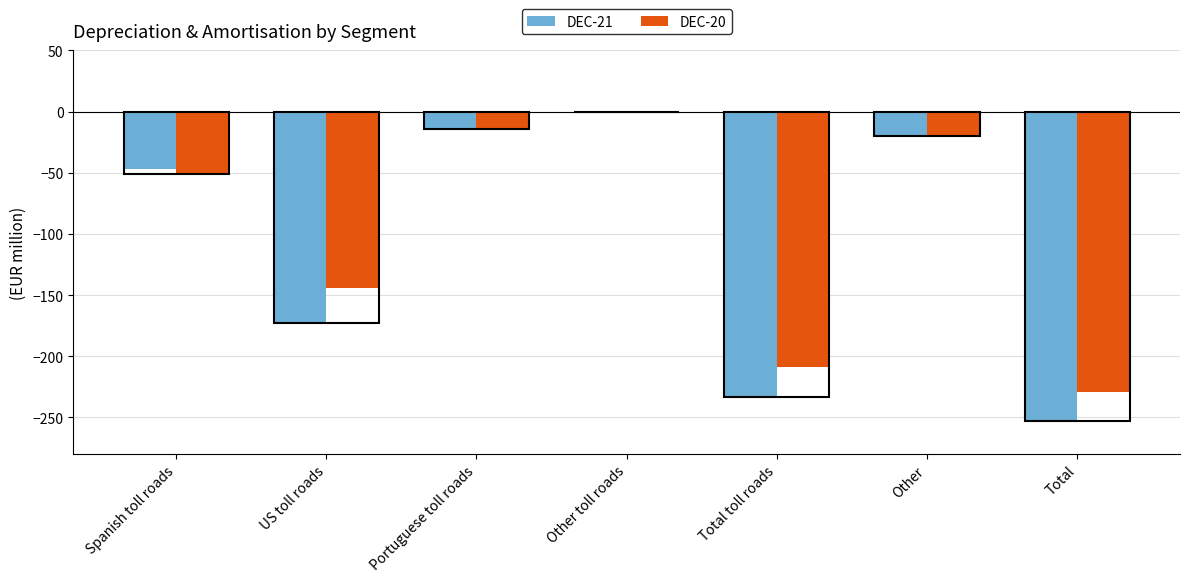

Are the bars grouped side by side (vs. stacked)?

Yes